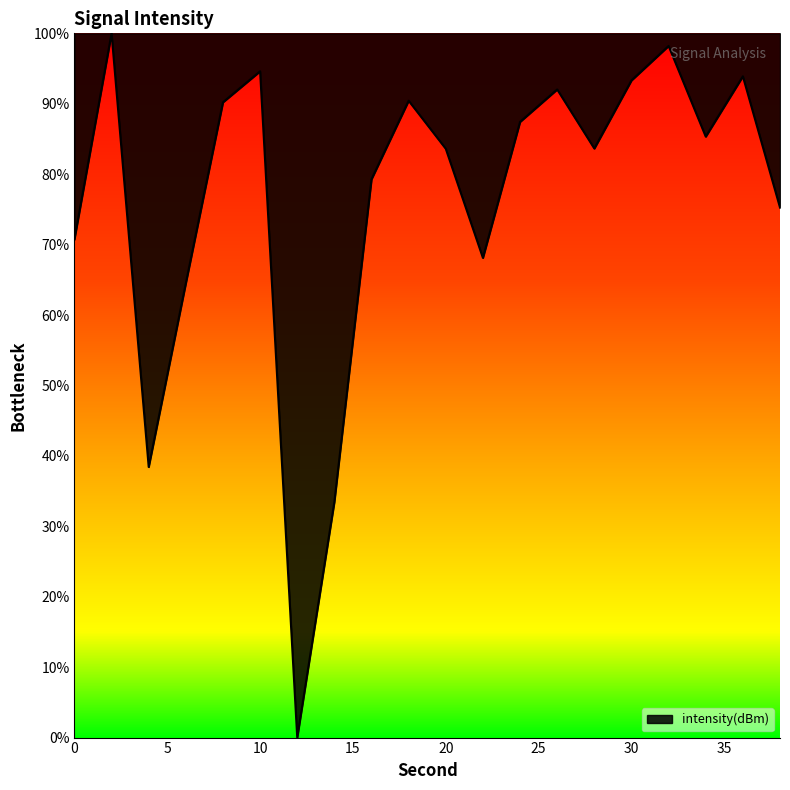

What is the greatest value displayed?

100.0